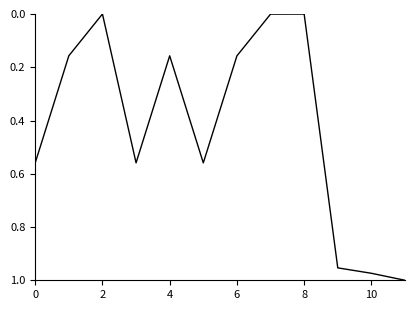

How many lines are shown in the chart?

1